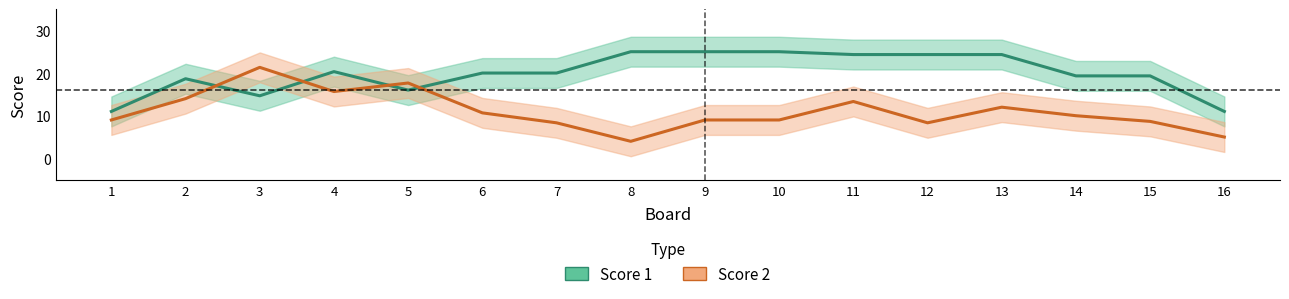

Rank the series at 7 from lowest to highest value.

Score 2, Score 1